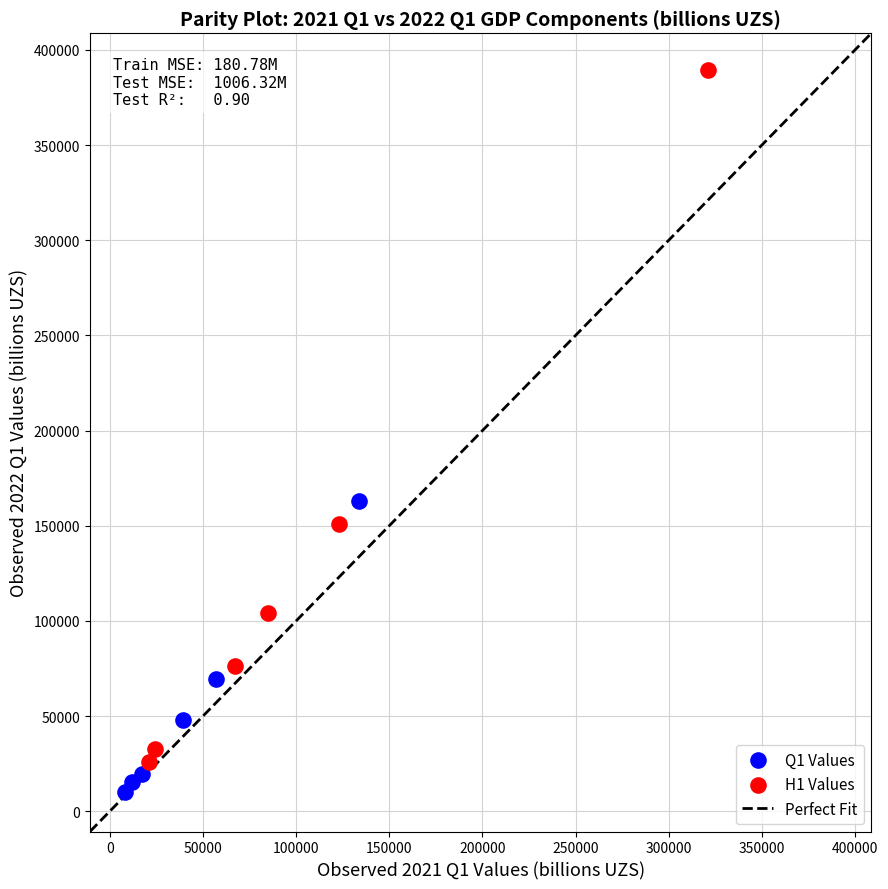

Which series reaches the maximum Y coordinate?

H1 Values